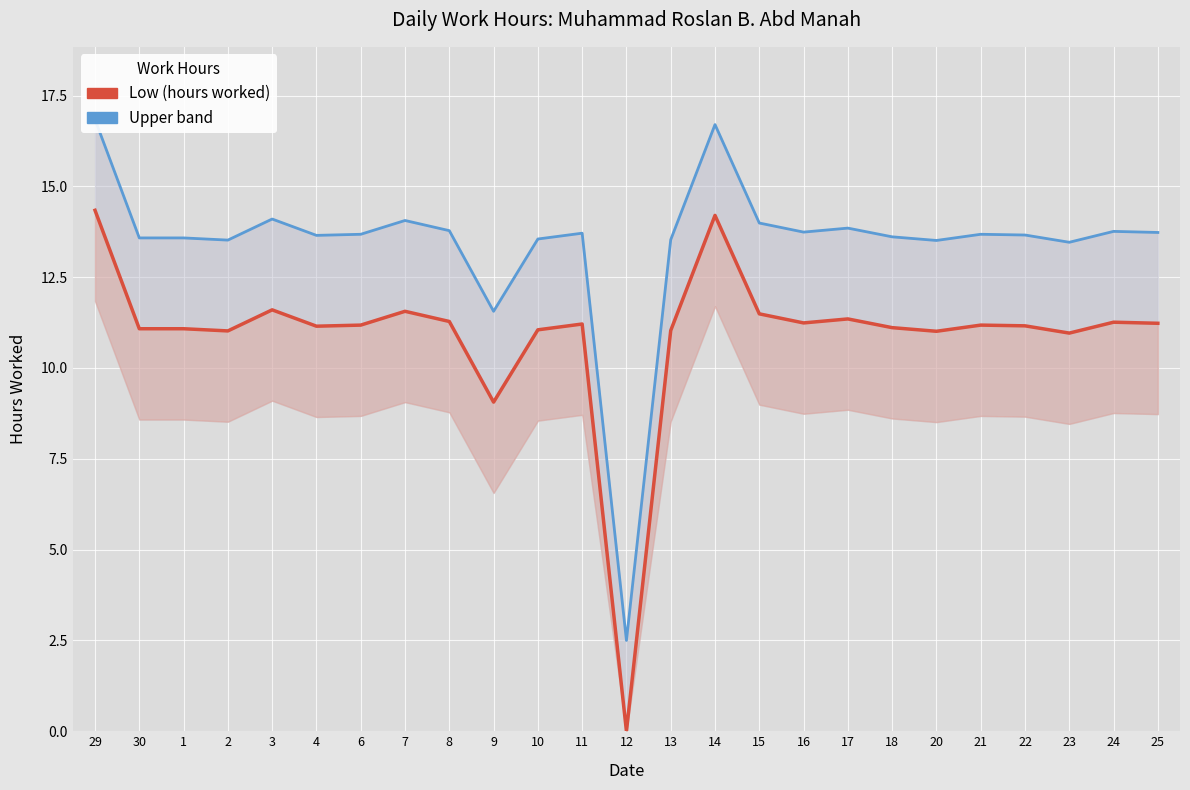

What is the total value across all series at 7?

25.6